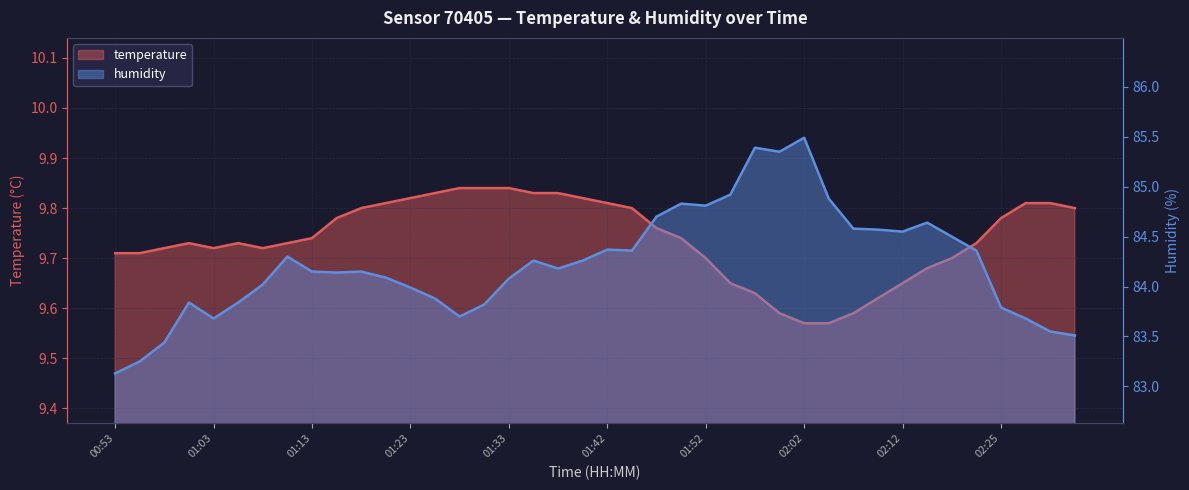

True or false: humidity and temperature intersect in this chart.

False